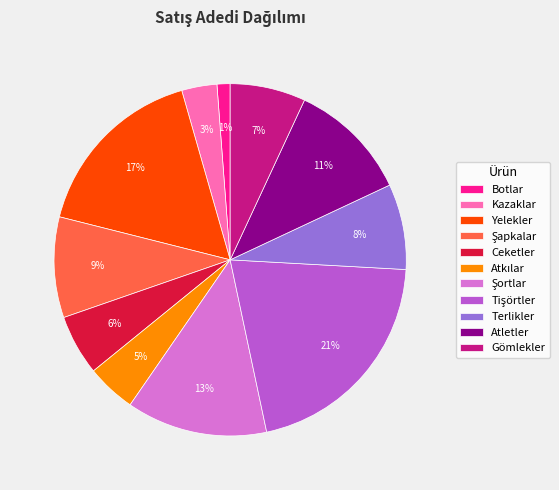

Which slice is the smallest?

Botlar